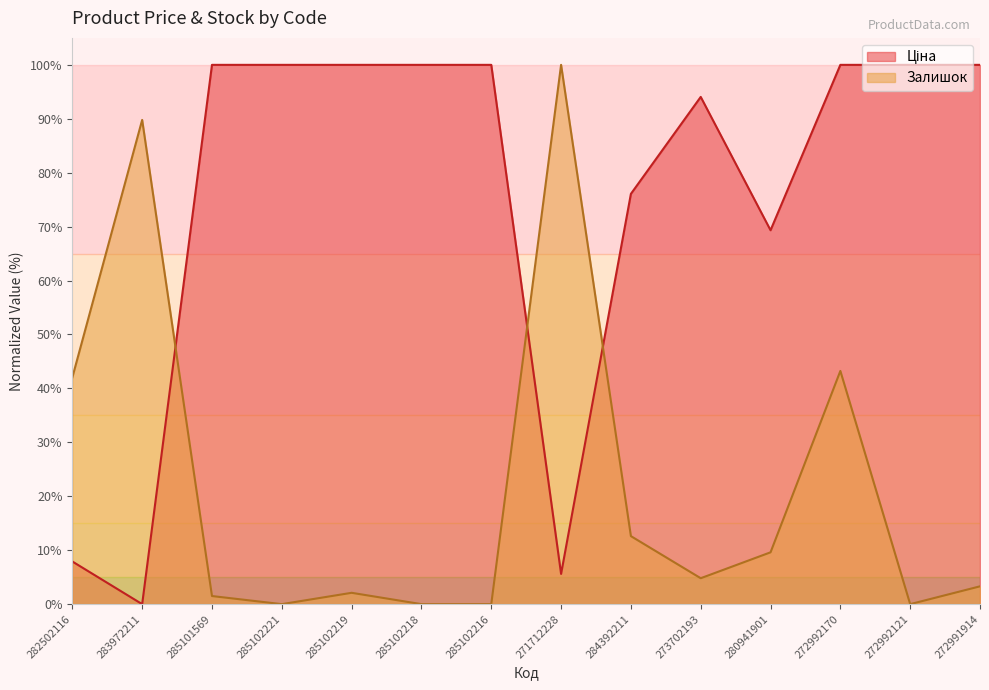

Which series ends up on top after the final intersection of Ціна and Залишок?

Ціна